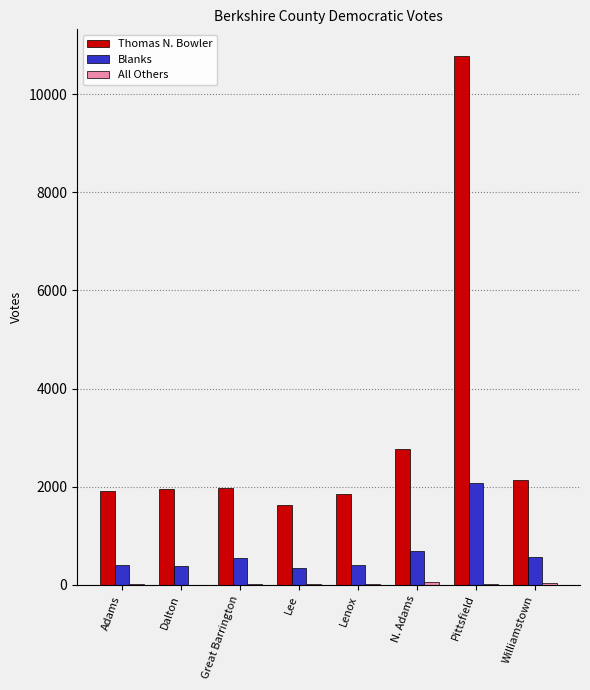

True or false: Blanks has a value of 414 at Adams.

True